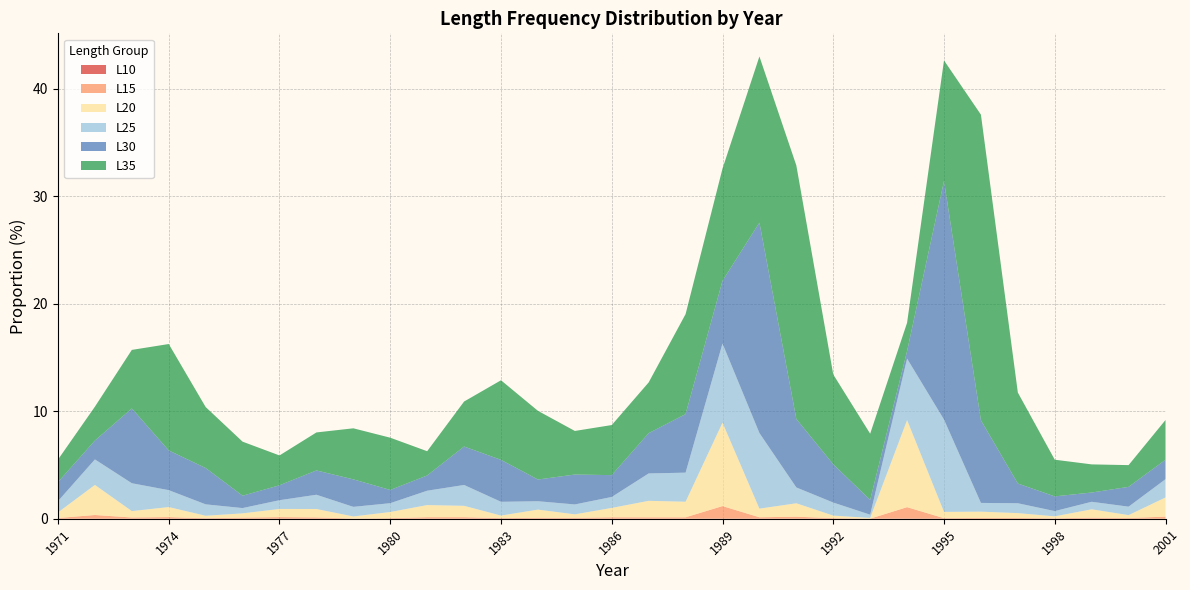

Reading right to left, list all the values displayed in this chart.

L10: 2001=0.0	2000=0.0	1999=0.0	1998=0.0	1997=0.0	1996=0.0	1995=0.0	1994=0.0	1993=0.0	1992=0.0	1991=0.0	1990=0.0	1989=0.0	1988=0.0	1987=0.0	1986=0.0	1985=0.0	1984=0.0	1983=0.0	1982=0.0	1981=0.0	1980=0.0	1979=0.0	1978=0.0	1977=0.0	1976=0.0	1975=0.0	1974=0.0	1973=0.0	1972=0.0	1971=0.0
L15: 2001=0.2	2000=0.1	1999=0.1	1998=0.0	1997=0.1	1996=0.1	1995=0.0	1994=1.1	1993=0.0	1992=0.0	1991=0.2	1990=0.1	1989=1.2	1988=0.1	1987=0.1	1986=0.1	1985=0.1	1984=0.1	1983=0.0	1982=0.1	1981=0.1	1980=0.0	1979=0.0	1978=0.1	1977=0.1	1976=0.1	1975=0.0	1974=0.1	1973=0.1	1972=0.3	1971=0.1
L20: 2001=1.8	2000=0.3	1999=0.8	1998=0.2	1997=0.5	1996=0.6	1995=0.6	1994=8.1	1993=0.1	1992=0.2	1991=1.2	1990=0.8	1989=7.8	1988=1.5	1987=1.5	1986=0.9	1985=0.3	1984=0.8	1983=0.2	1982=1.1	1981=1.1	1980=0.6	1979=0.2	1978=0.8	1977=0.8	1976=0.4	1975=0.2	1974=0.9	1973=0.6	1972=2.8	1971=0.5
L25: 2001=1.7	2000=0.8	1999=0.7	1998=0.5	1997=0.9	1996=0.8	1995=8.6	1994=5.7	1993=0.3	1992=1.2	1991=1.5	1990=7.0	1989=7.4	1988=2.7	1987=2.5	1986=1.0	1985=0.9	1984=0.8	1983=1.3	1982=1.9	1981=1.3	1980=0.8	1979=0.9	1978=1.3	1977=0.8	1976=0.5	1975=1.1	1974=1.6	1973=2.6	1972=2.4	1971=1.0
L30: 2001=1.8	2000=1.8	1999=0.9	1998=1.4	1997=1.8	1996=7.7	1995=22.2	1994=0.7	1993=1.4	1992=3.6	1991=6.4	1990=19.6	1989=5.8	1988=5.4	1987=3.7	1986=2.0	1985=2.8	1984=2.0	1983=3.9	1982=3.6	1981=1.4	1980=1.2	1979=2.6	1978=2.3	1977=1.4	1976=1.2	1975=3.4	1974=3.7	1973=7.0	1972=1.8	1971=1.8
L35: 2001=3.7	2000=2.0	1999=2.6	1998=3.4	1997=8.5	1996=28.4	1995=11.2	1994=2.6	1993=6.2	1992=8.4	1991=23.6	1990=15.5	1989=10.4	1988=9.3	1987=4.7	1986=4.7	1985=4.1	1984=6.4	1983=7.4	1982=4.2	1981=2.3	1980=4.9	1979=4.7	1978=3.5	1977=2.8	1976=5.0	1975=5.7	1974=9.9	1973=5.4	1972=3.2	1971=2.1